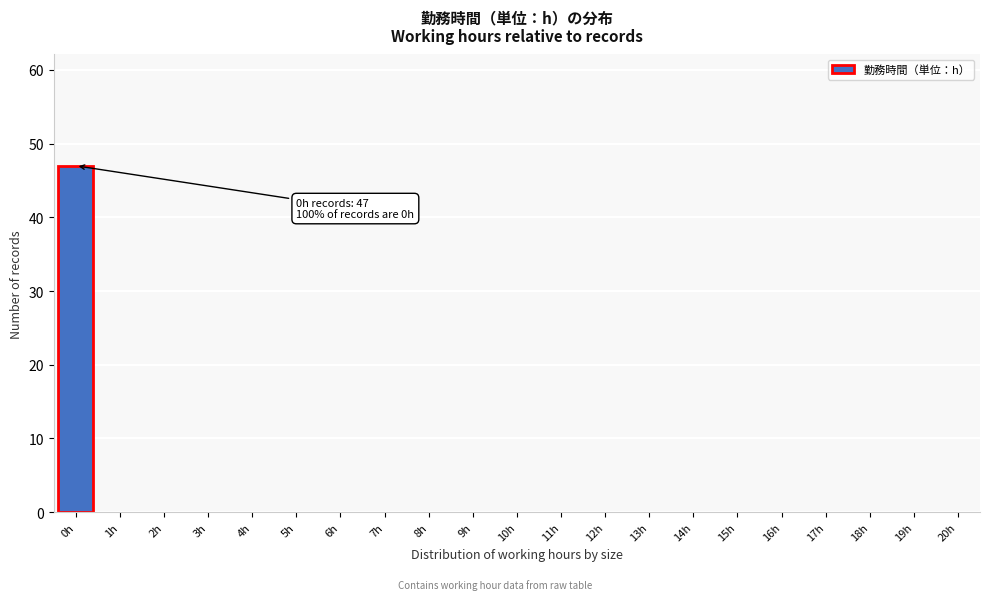

Over which range of the x-axis is the bar tallest?

-0.5 to 0.5